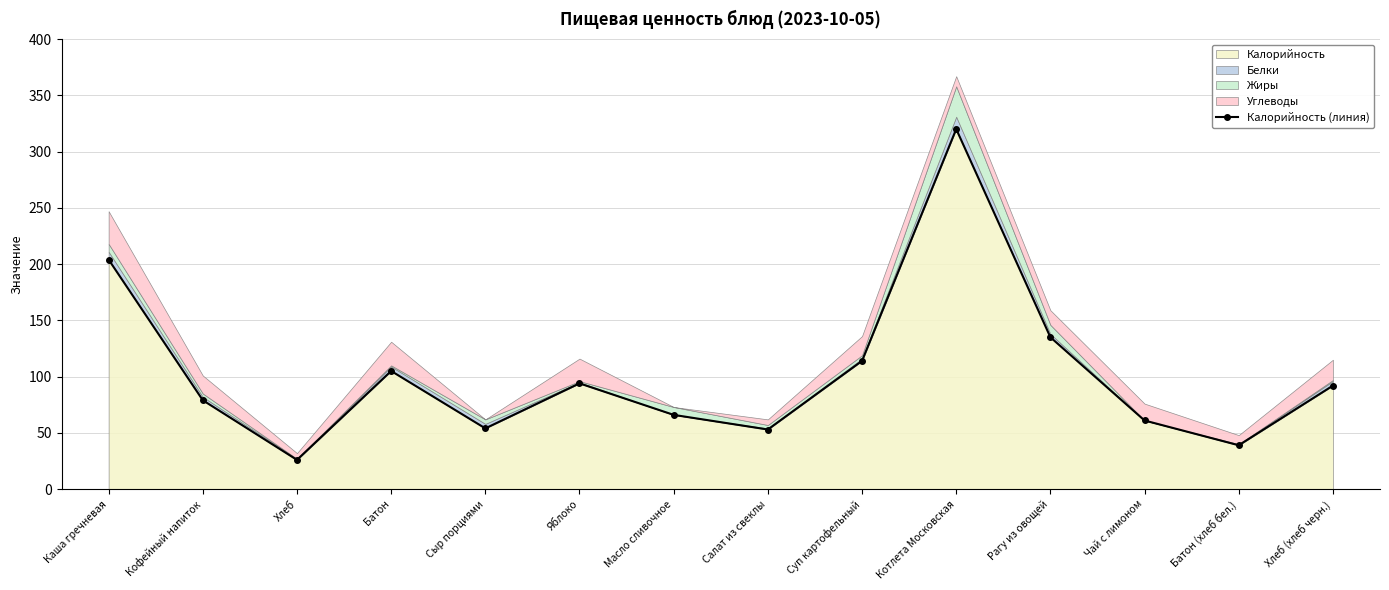

What is the change in value from Сыр порциями to Чай с лимоном?

+7